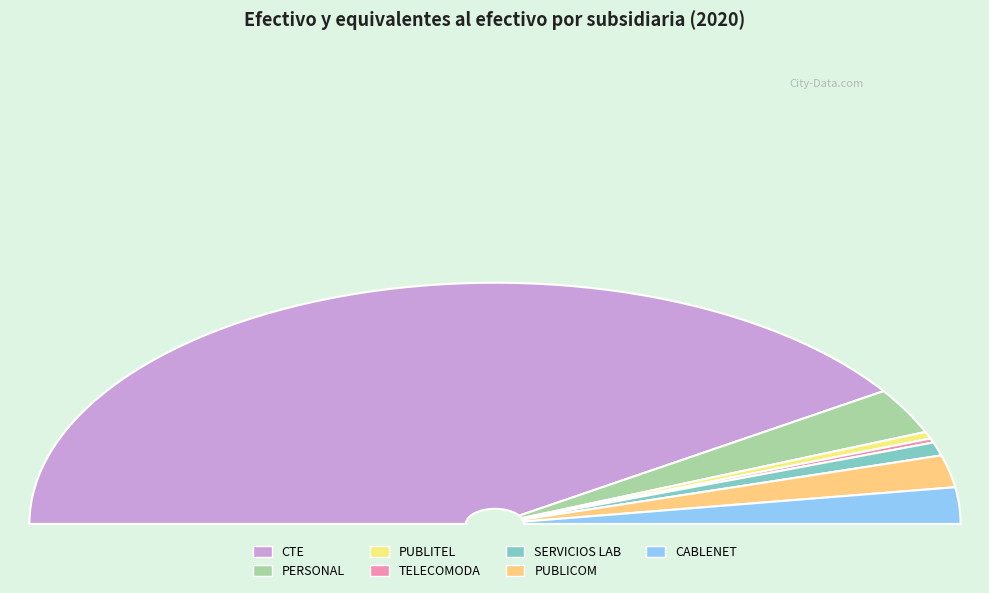

Which category has the biggest portion of the pie?

CTE